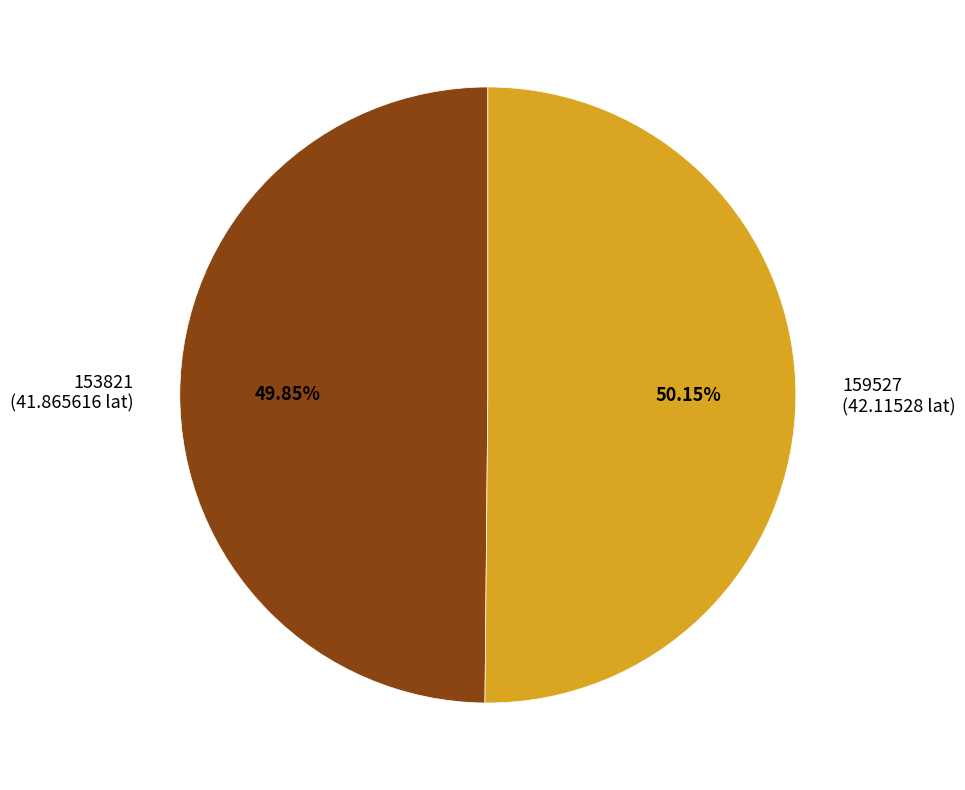

Does any single category account for the majority?

Yes